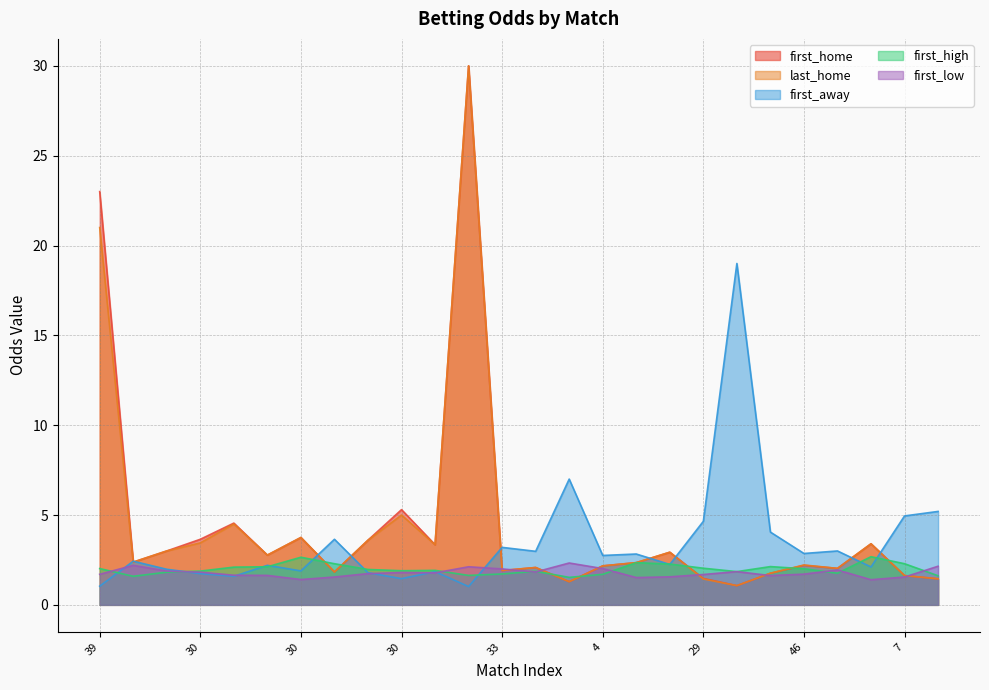

At which label does first_home first exceed 2?

39